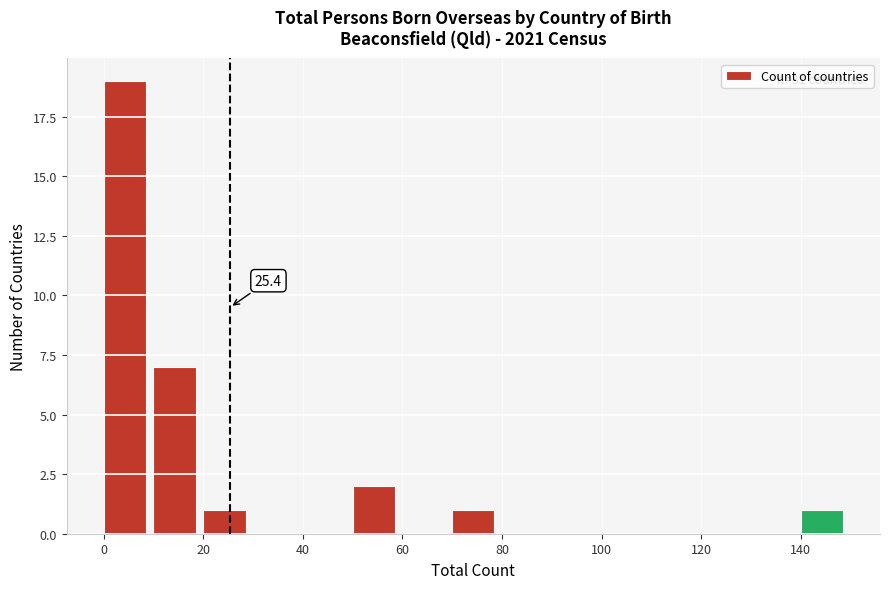

Which range on the x-axis has the tallest bar?

0 to 10